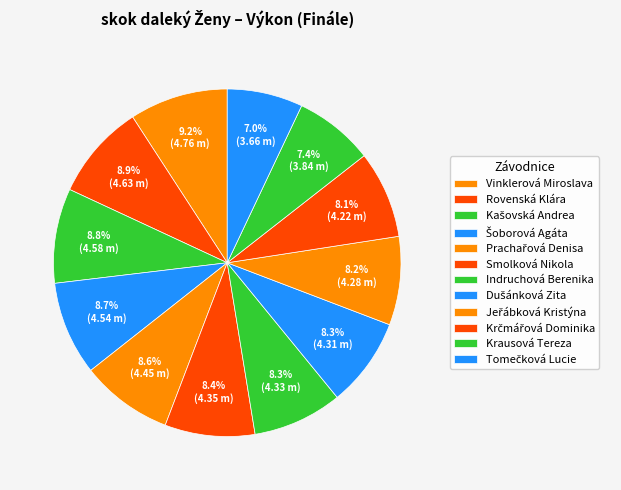

What percentage do Krčmářová Dominika and Krausová Tereza together represent?

15.5%